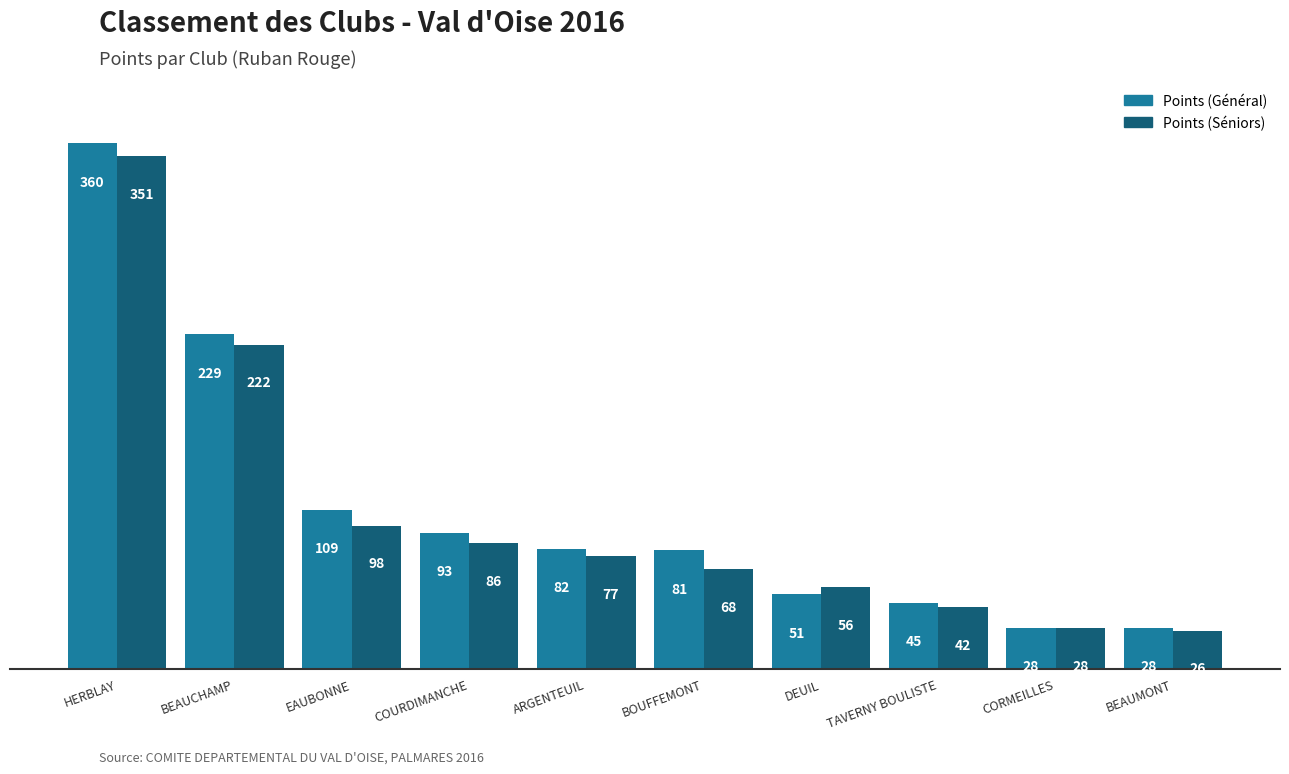

At how many categories does at least one series exceed 340?

1